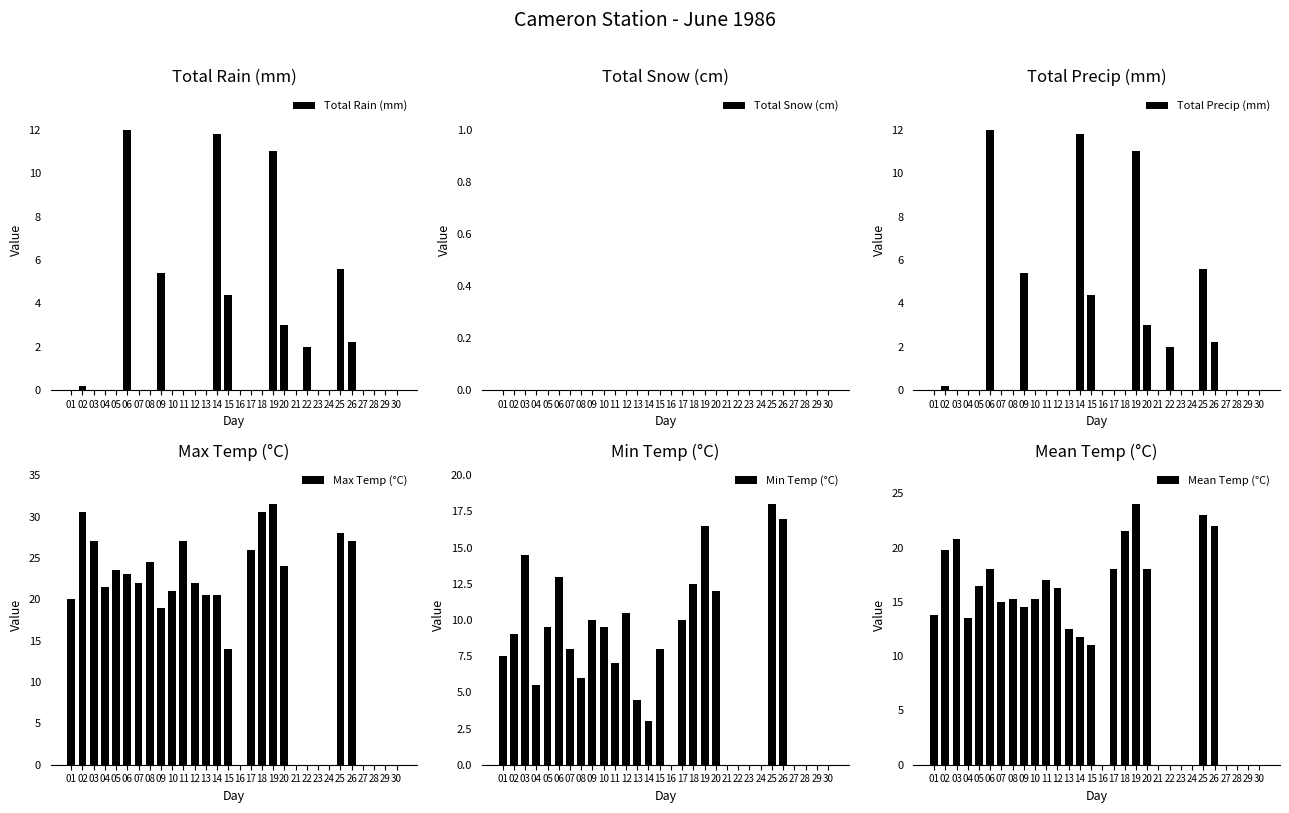

Rank the series at 05 from lowest to highest value.

Total Rain (mm), Total Snow (cm), Total Precip (mm), Min Temp (°C), Mean Temp (°C), Max Temp (°C)